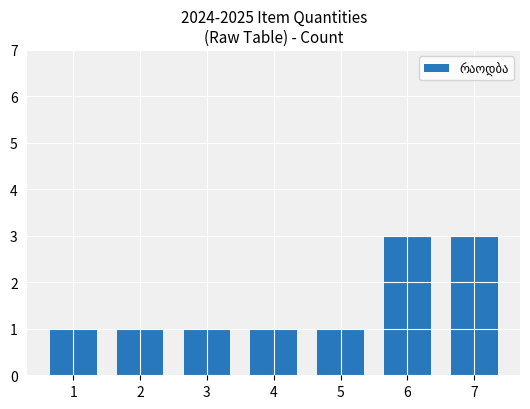

What is the greatest value displayed?

3